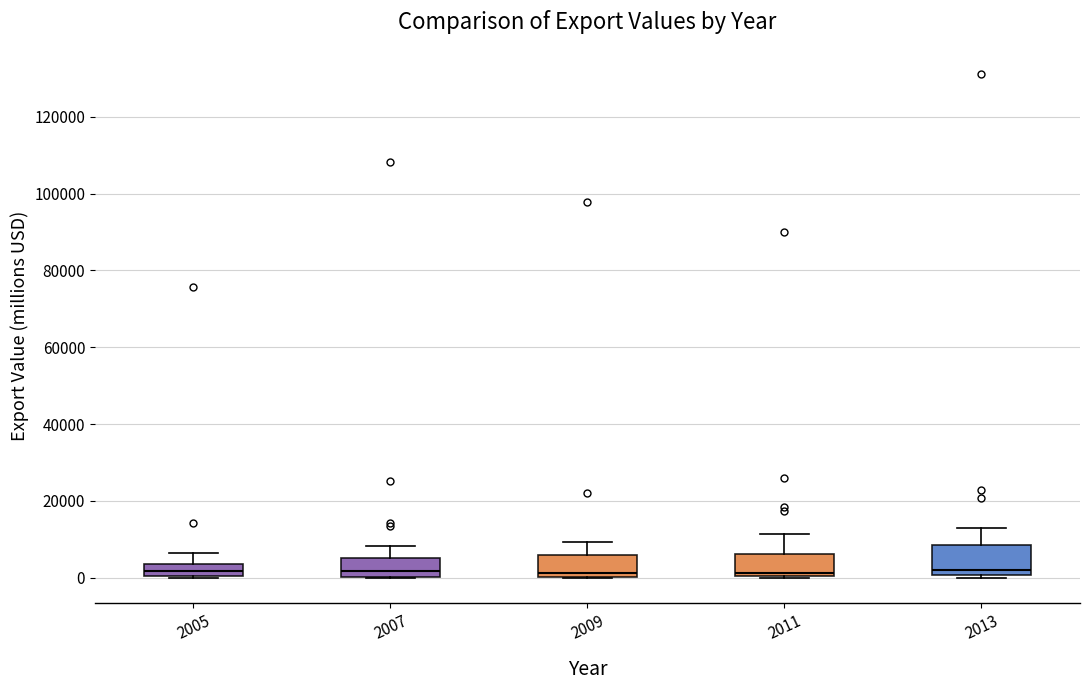

Which box is the tallest, from its lower edge to its upper edge?

2013